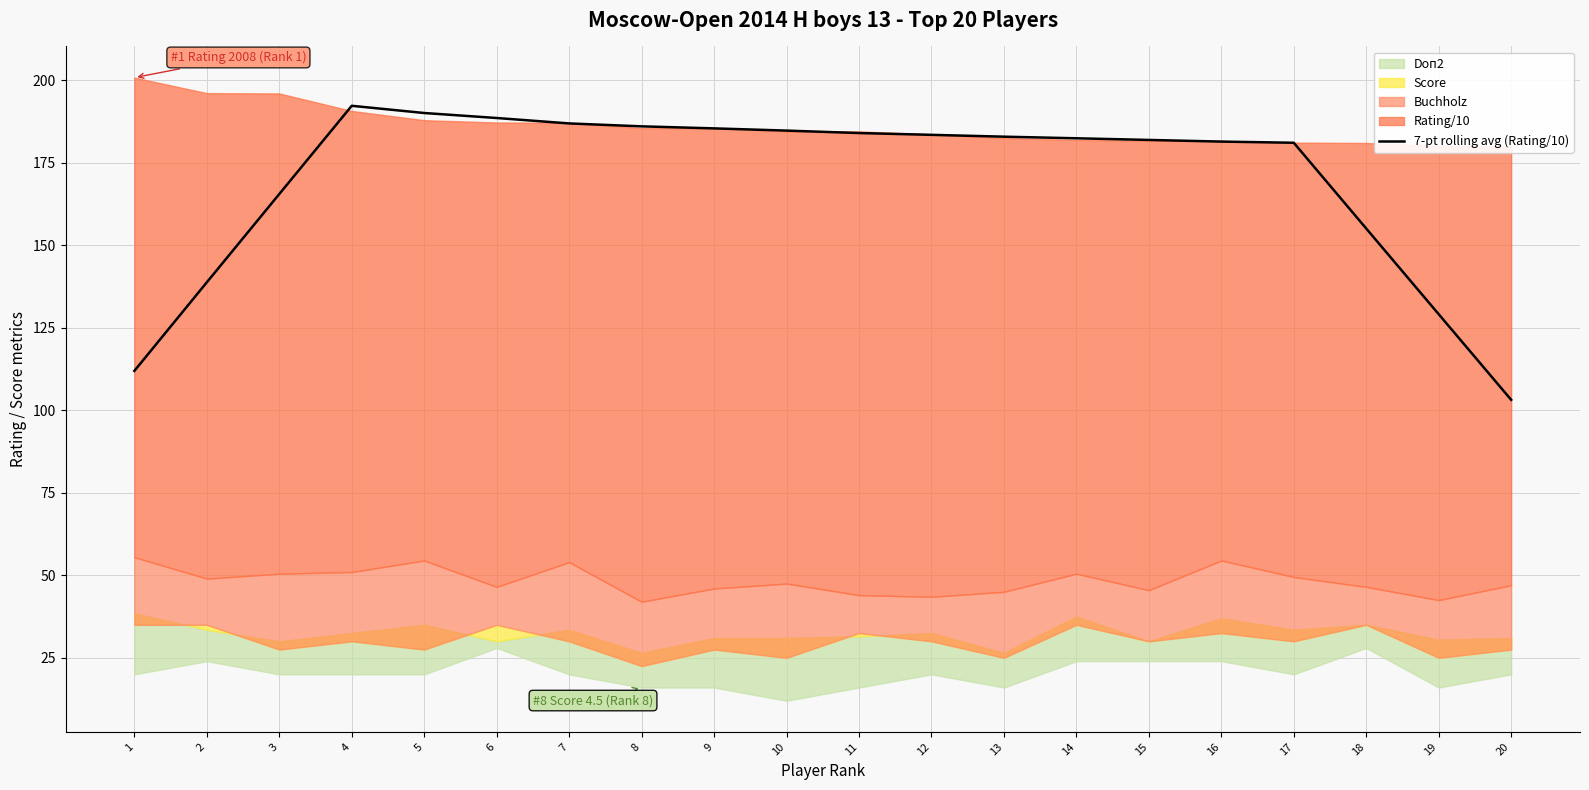

What is the difference between the second highest and minimum values?

86.9